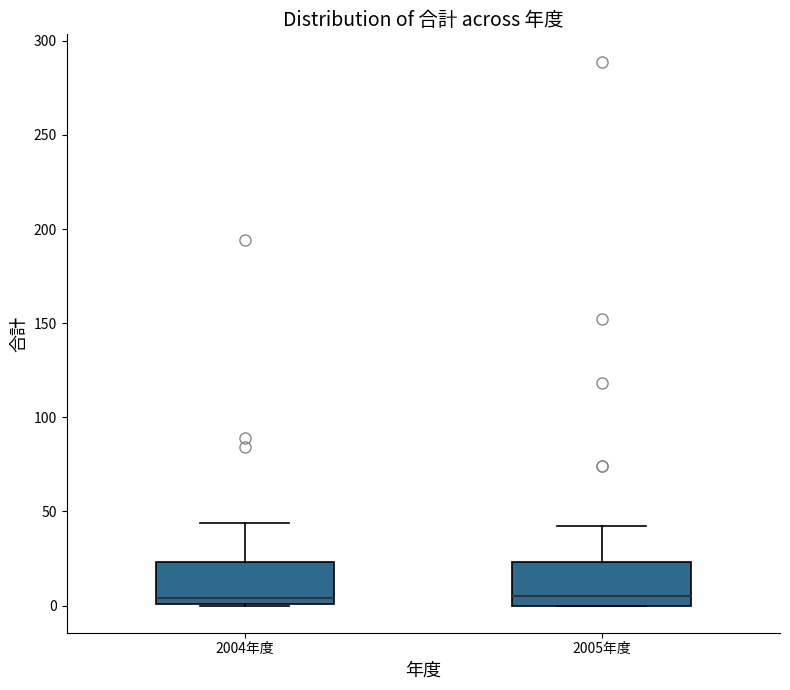

Reading left to right, read every box against the y-axis: the position of its median line, the range the box covers, and the ends of its whiskers. The values are not printed on the chart, so give them approximately, as read against the axis.

2004年度: median 5, box 0 to 25, whiskers 0 to 45
2005年度: median 5, box 0 to 25, whiskers 0 to 40